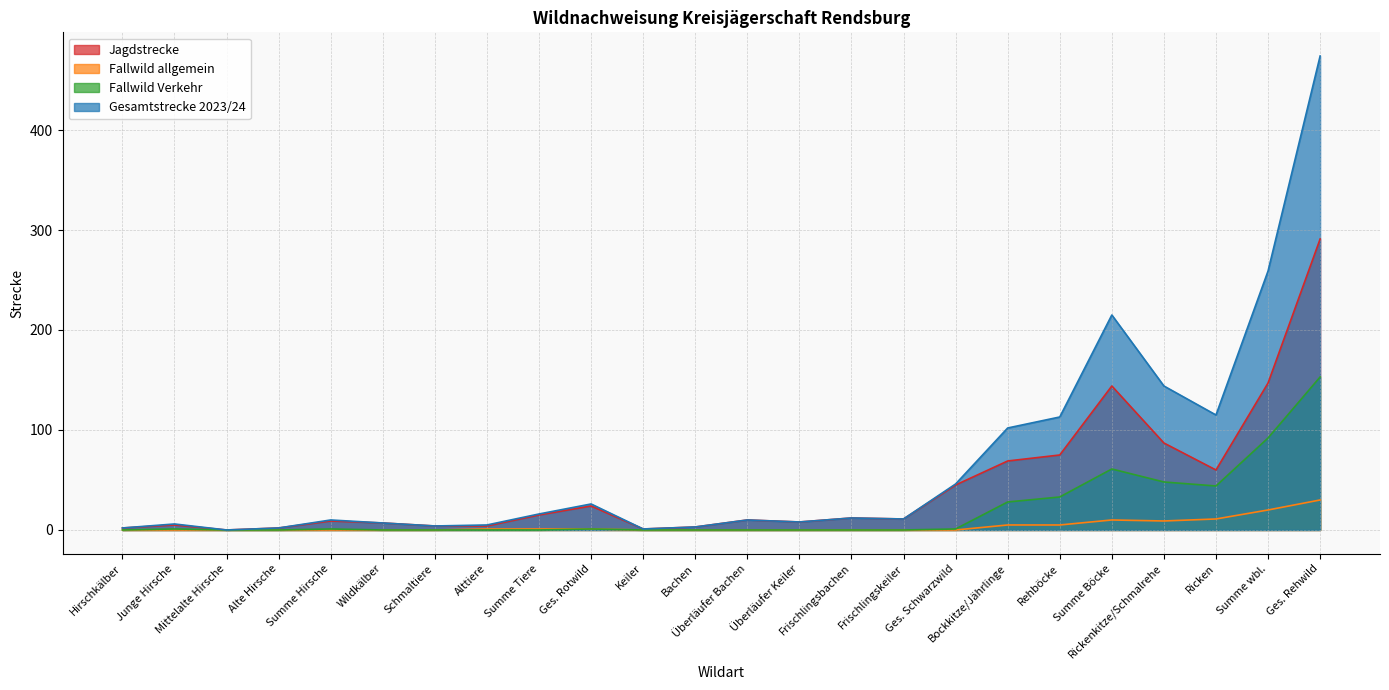

What are all the series names shown in the legend?

Jagdstrecke, Fallwild allgemein, Fallwild Verkehr, Gesamtstrecke 2023/24